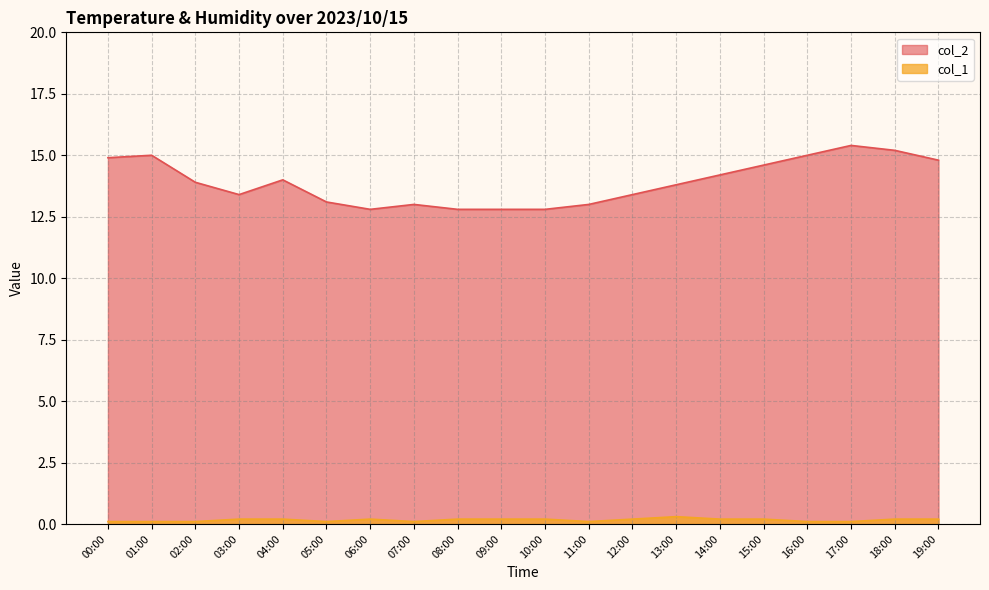

How many series are shown in this chart?

2